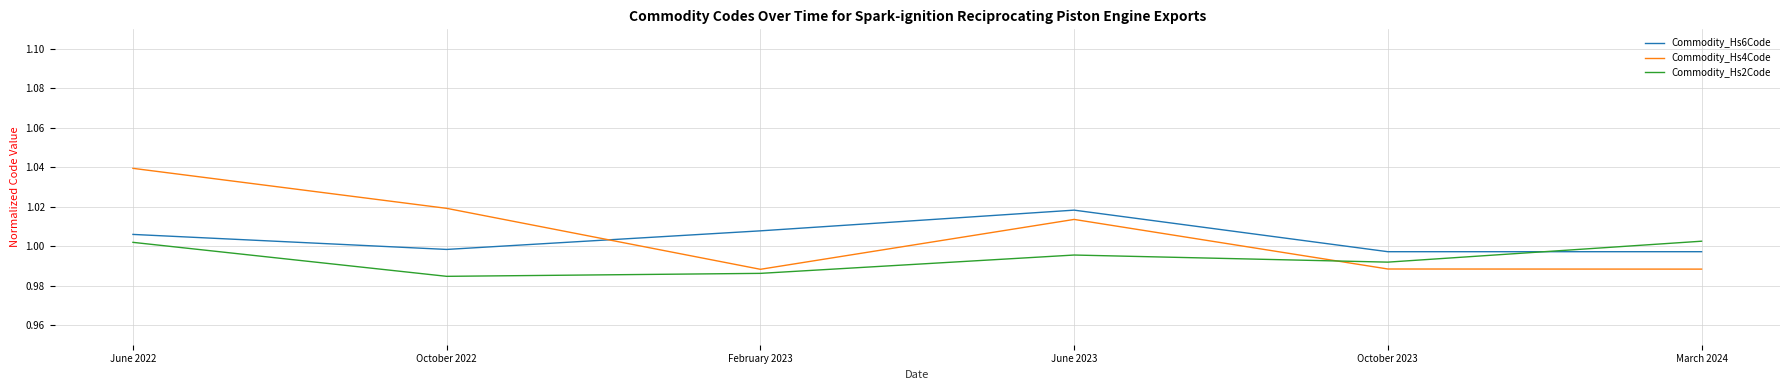

Is it true that Commodity_Hs2Code equals 1.6 at June 2023?

False